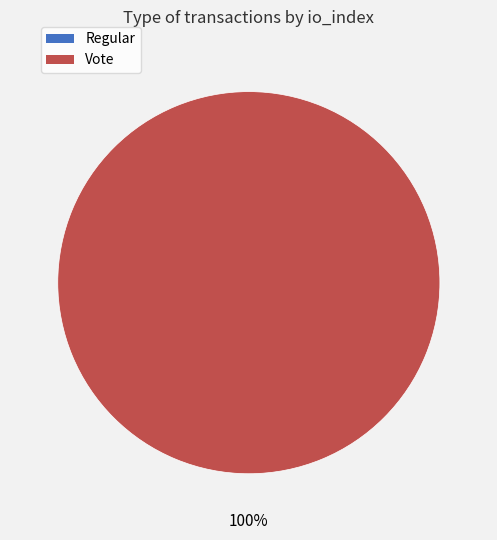

Does any single category account for the majority?

Yes